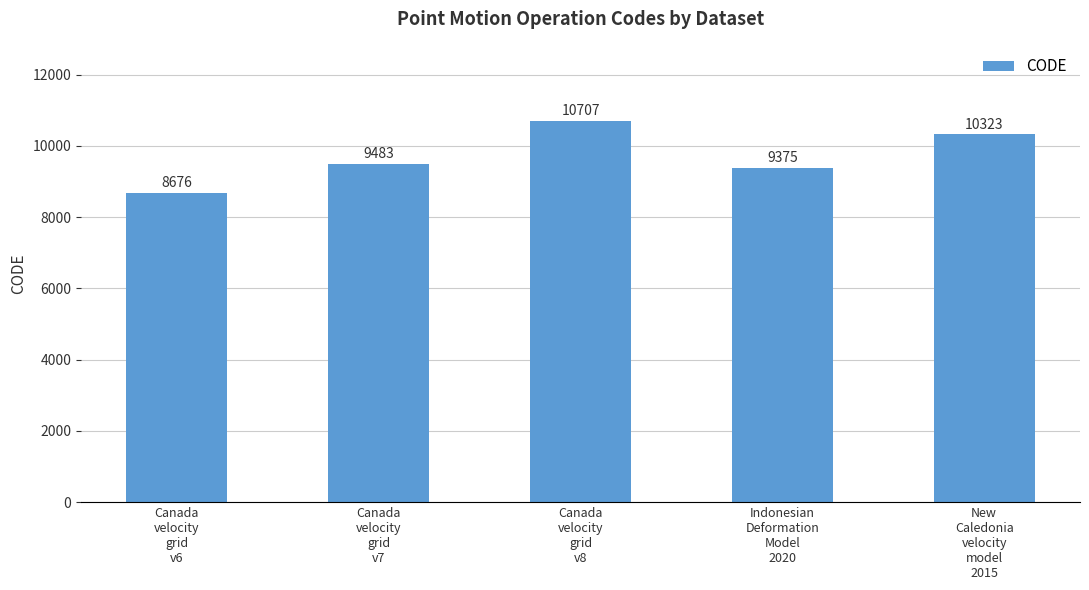

What is the label of the 5th bar from the left?

New
Caledonia
velocity
model
2015